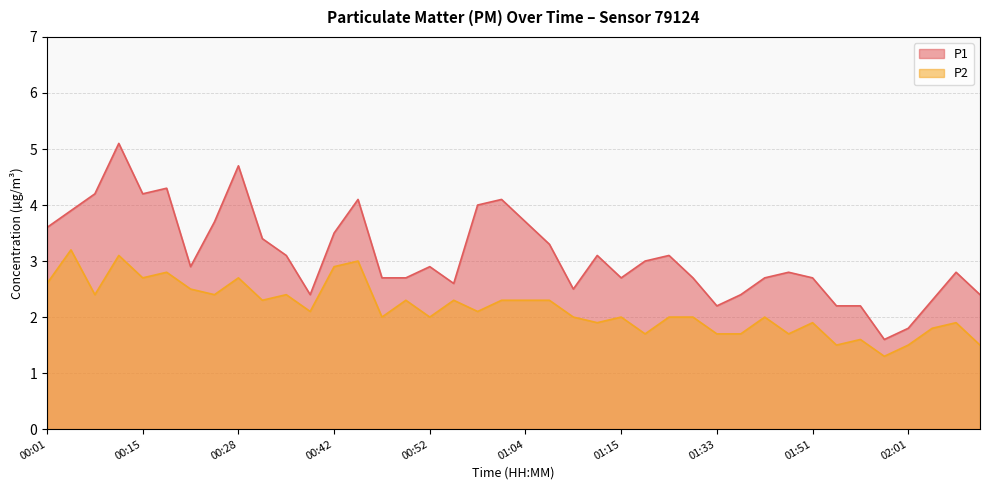

True or false: P2 and P1 cross at least once.

False